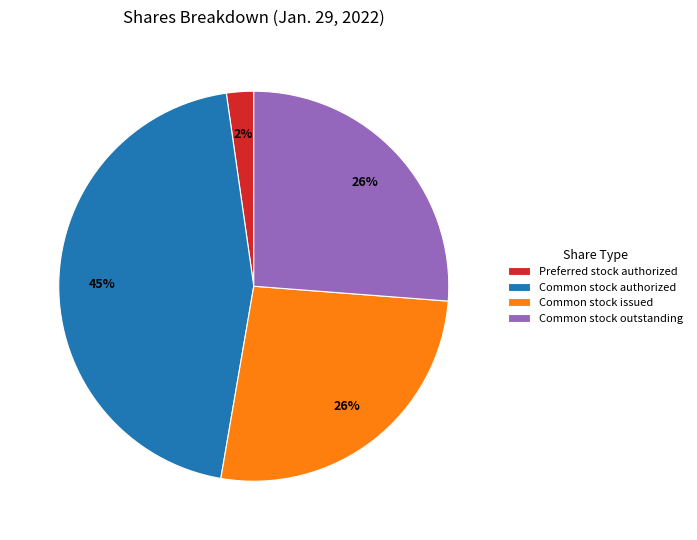

Which category has the smallest portion of the pie?

Preferred stock authorized